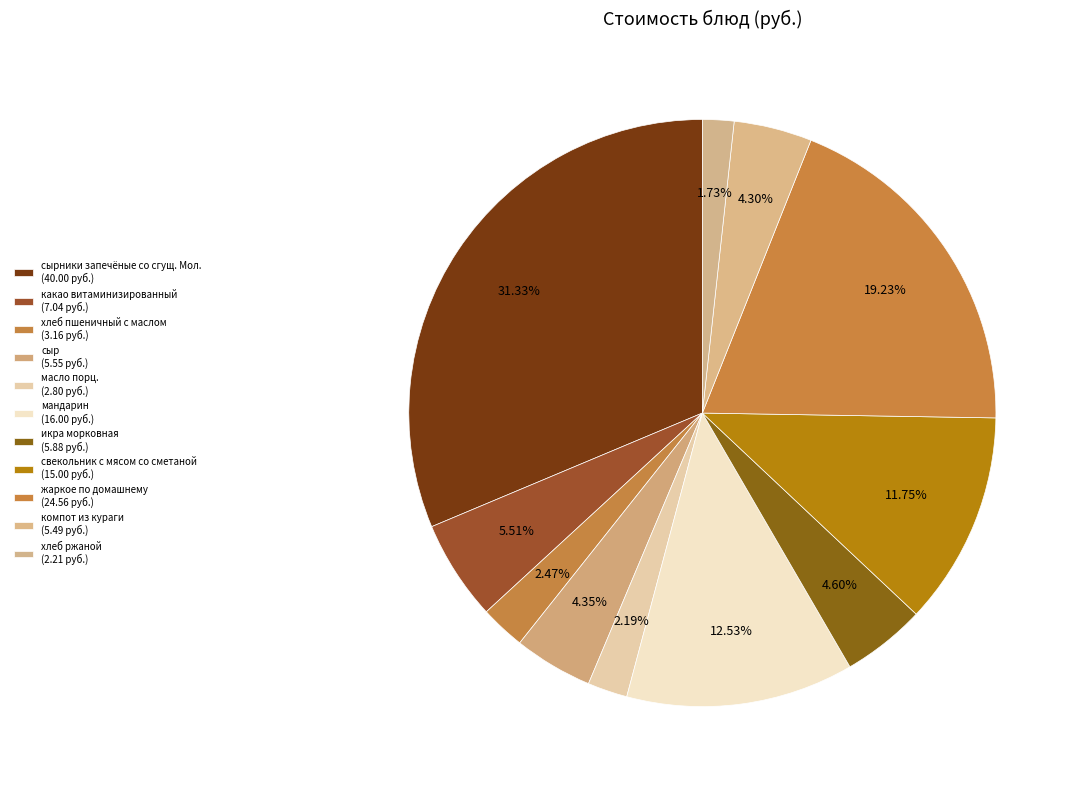

To the nearest percent, what is the average slice percentage?

9%